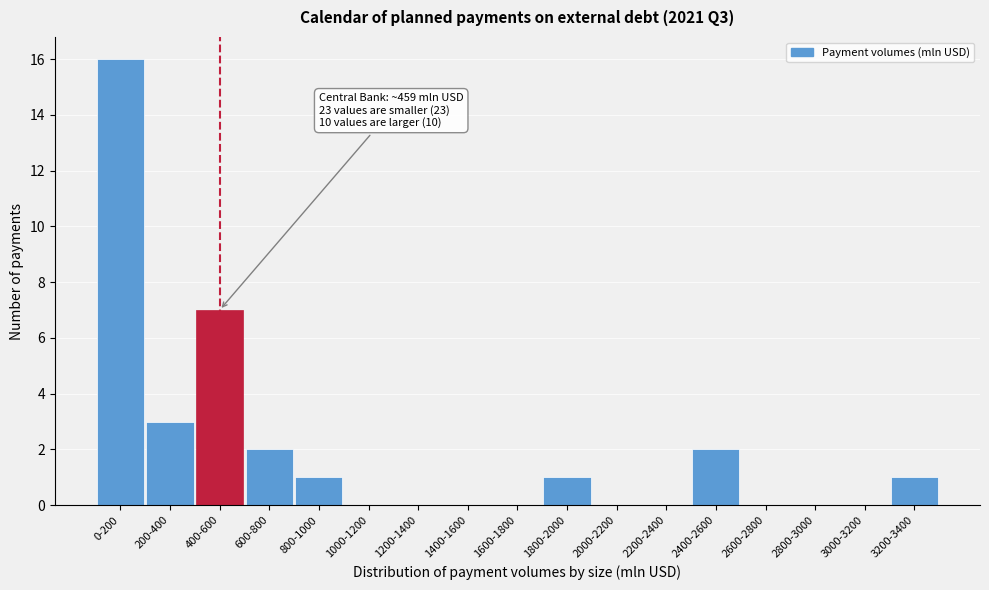

Reading left to right, transcribe all the data shown in this chart.

0-200=16	200-400=3	400-600=7	600-800=2	800-1000=1	1000-1200=0	1200-1400=0	1400-1600=0	1600-1800=0	1800-2000=1	2000-2200=0	2200-2400=0	2400-2600=2	2600-2800=0	2800-3000=0	3000-3200=0	3200-3400=1